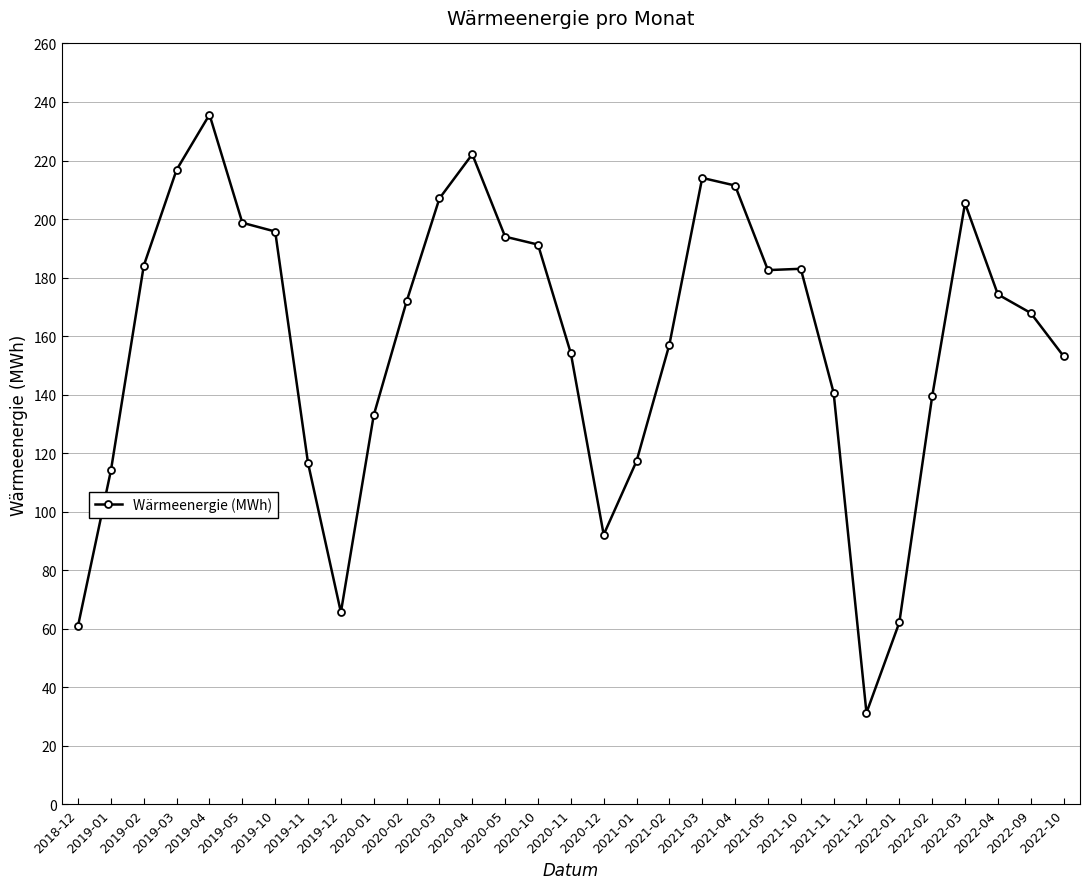

At which category does the data reach its first local peak?

2019-04